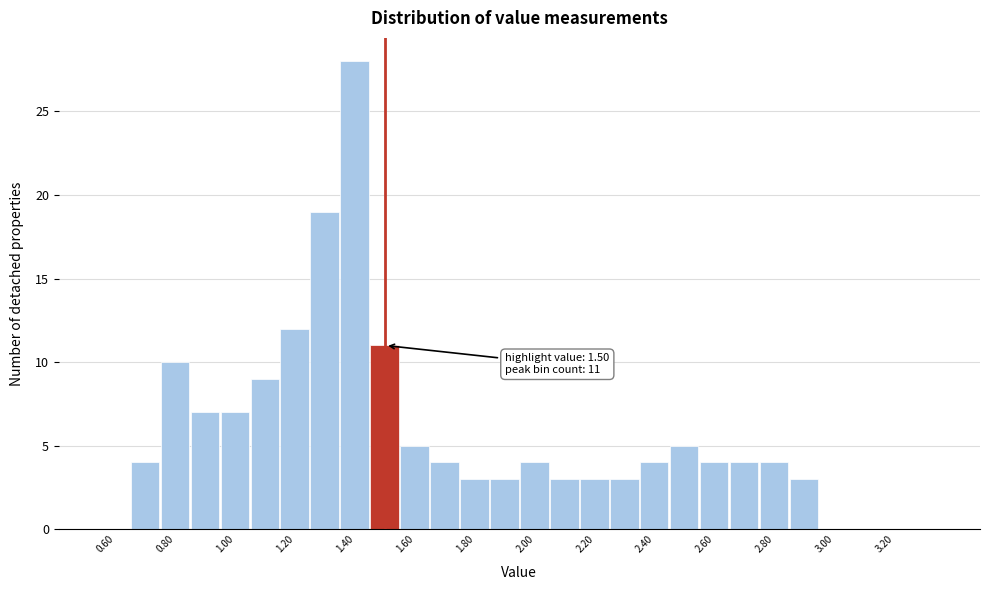

Which range on the x-axis has the tallest bar?

1.35 to 1.45